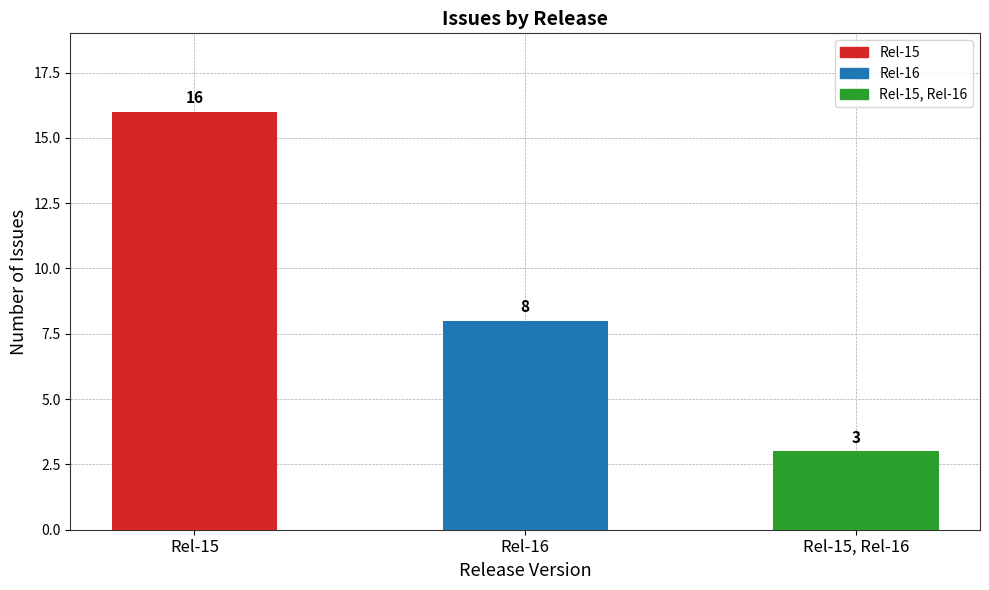

What is the smallest value displayed?

3